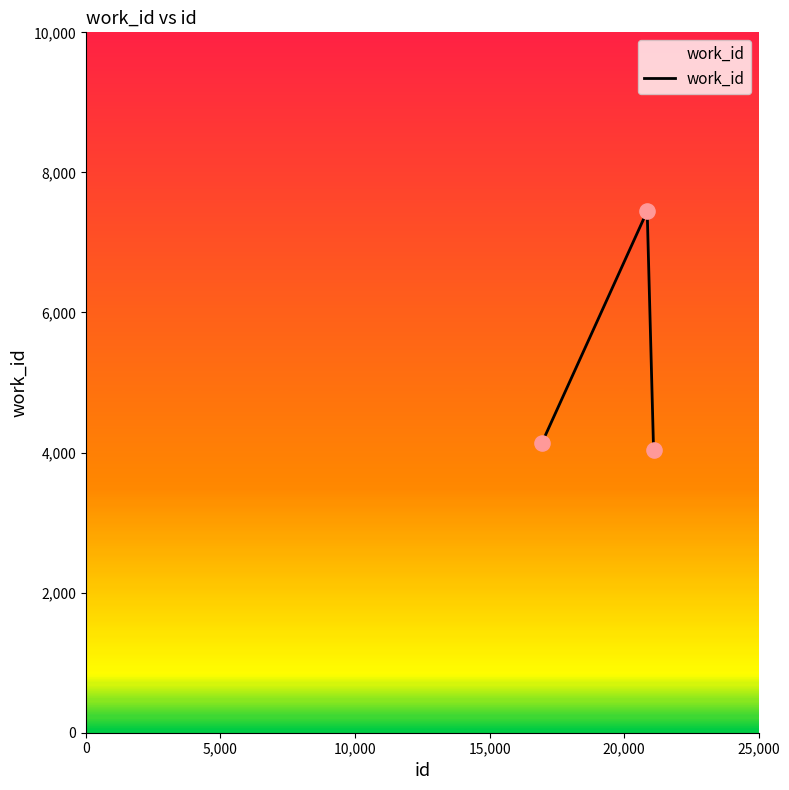

What is the average value?

5209